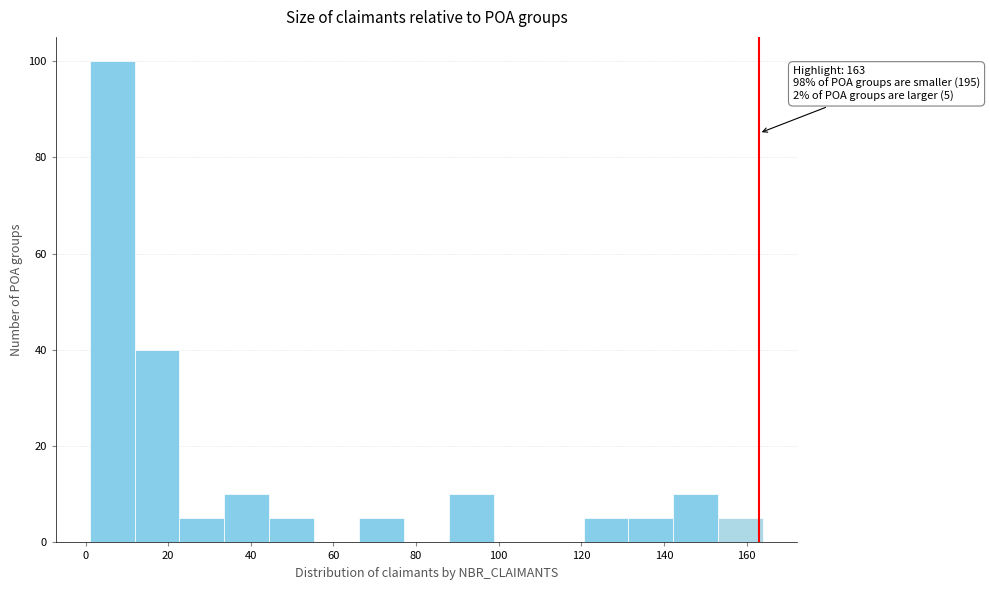

Which range on the x-axis has the tallest bar?

2 to 12